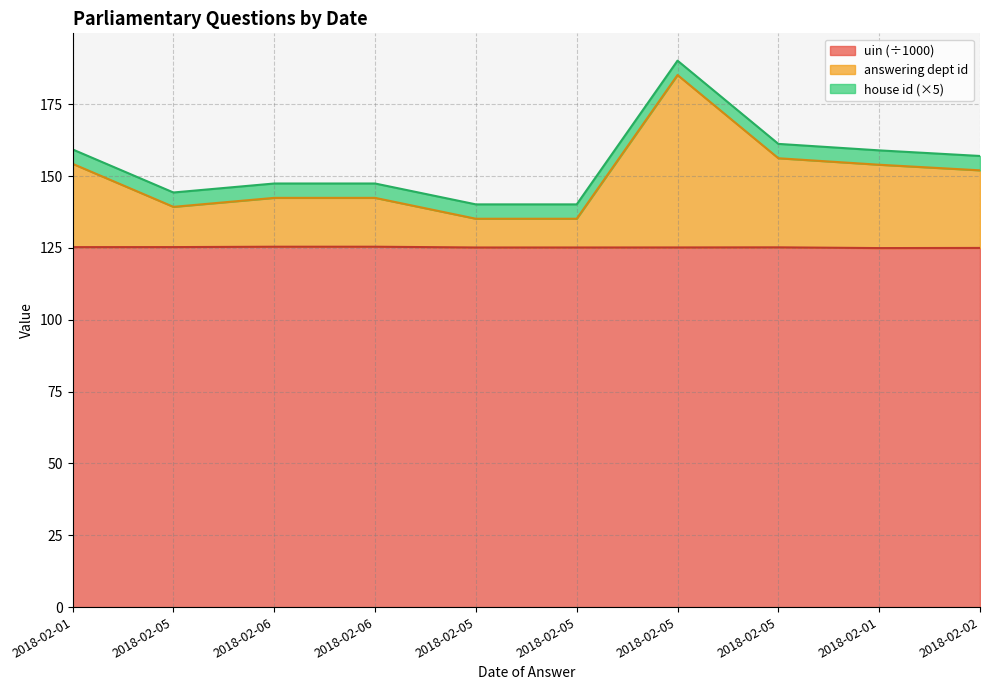

What is the highest value of the uin series?

125.4